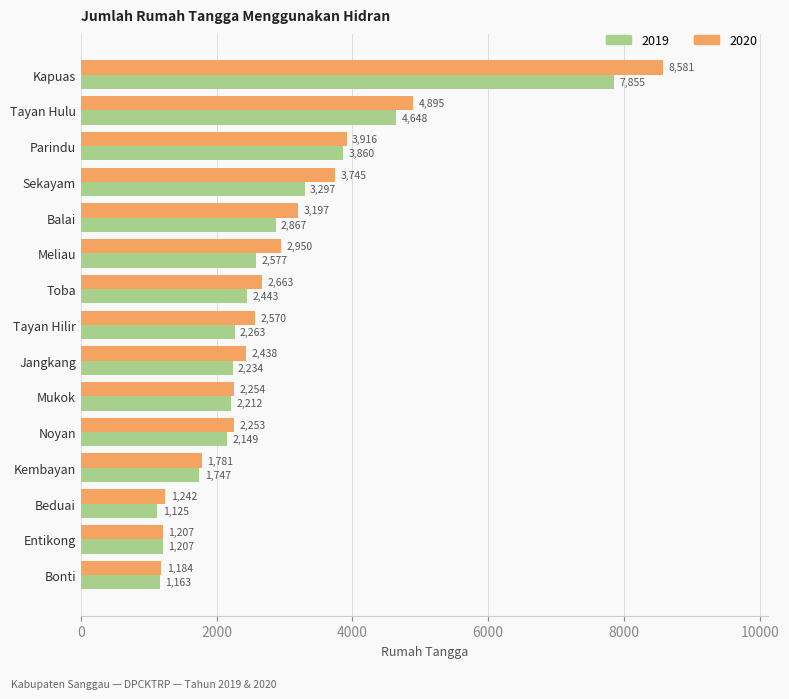

Is the value of 2020 at Tayan Hilir greater than the value of 2019 at Jangkang?

Yes